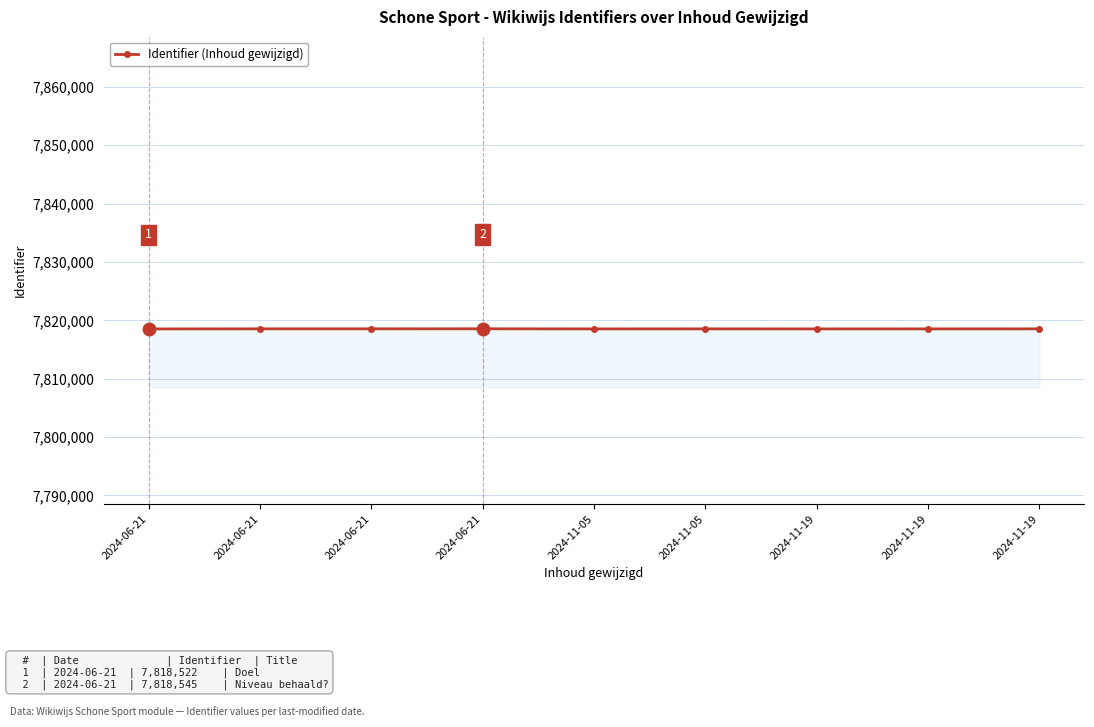

Approximately how many times larger is the value at 2024-11-19 compared to 2024-06-21?

1.0